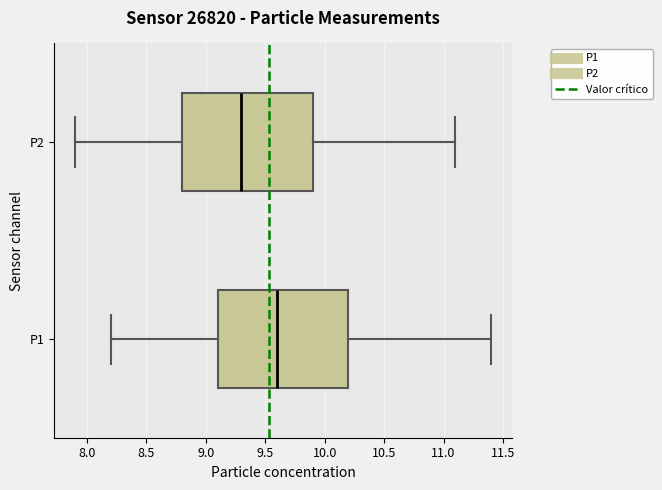

Reading bottom to top, transcribe this box plot: for each box, give where its median line is, the range the box spans, and where its two whiskers end, as read against the x-axis. The values are not printed on the chart, so give them approximately, as read against the axis.

P1: median 9.6, box 9.1 to 10.2, whiskers 8.2 to 11.4
P2: median 9.3, box 8.8 to 9.9, whiskers 7.9 to 11.1